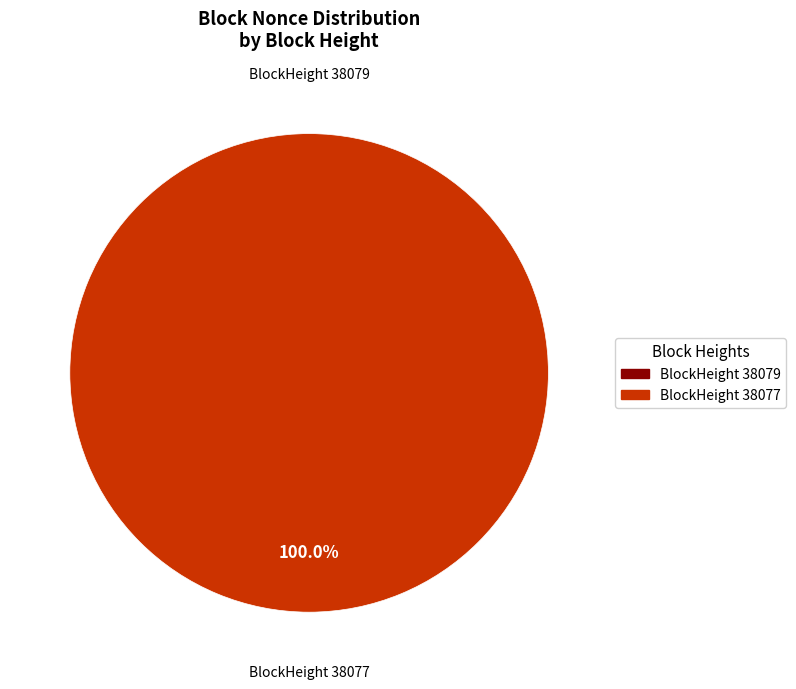

How many slices are in this pie chart?

2